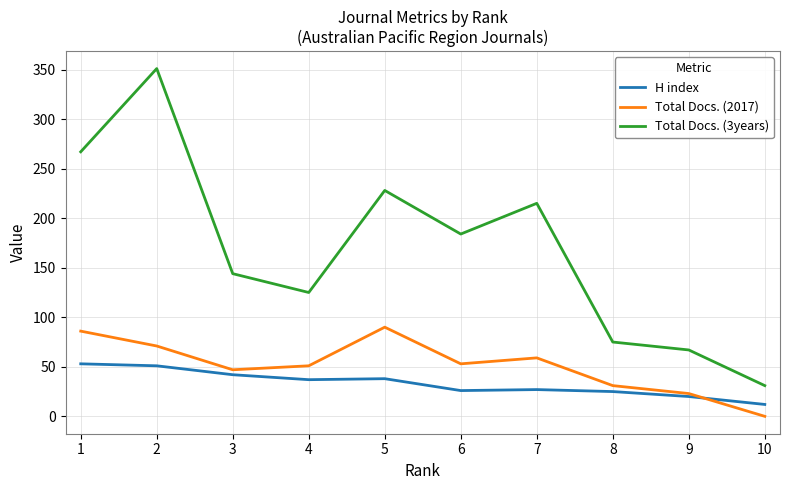

What is the difference between the maximum and second lowest values in the Total Docs. (2017) series?

67